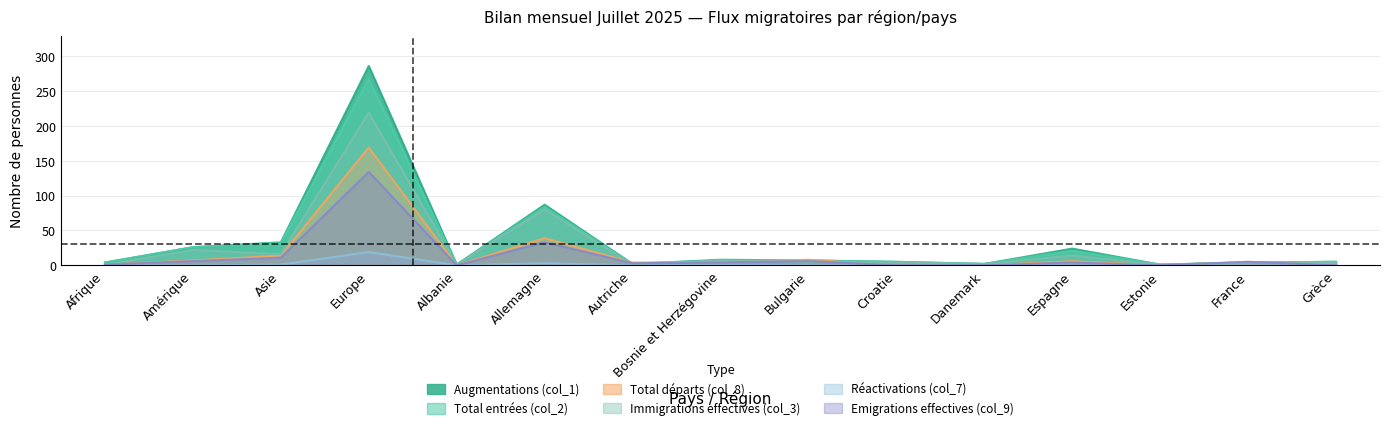

Count the number of categories in the chart.

15